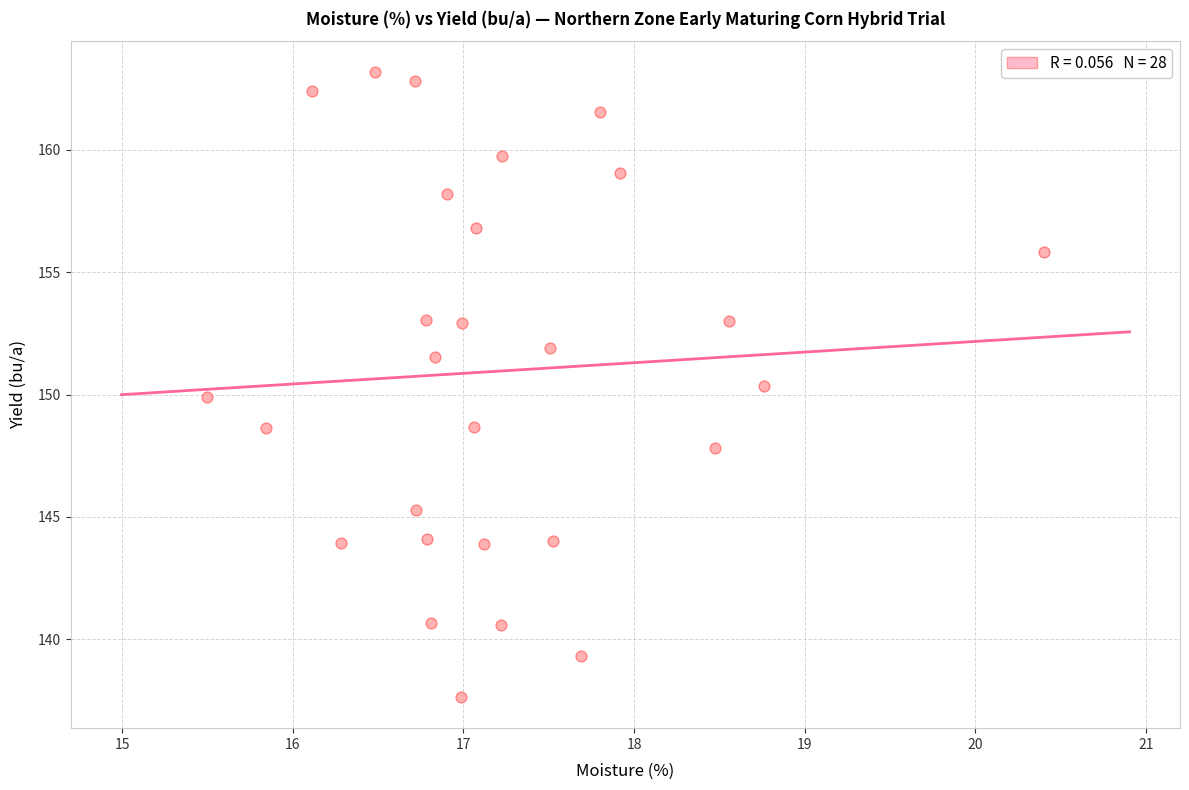

What is the range of Y values (max minus min)?

25.5